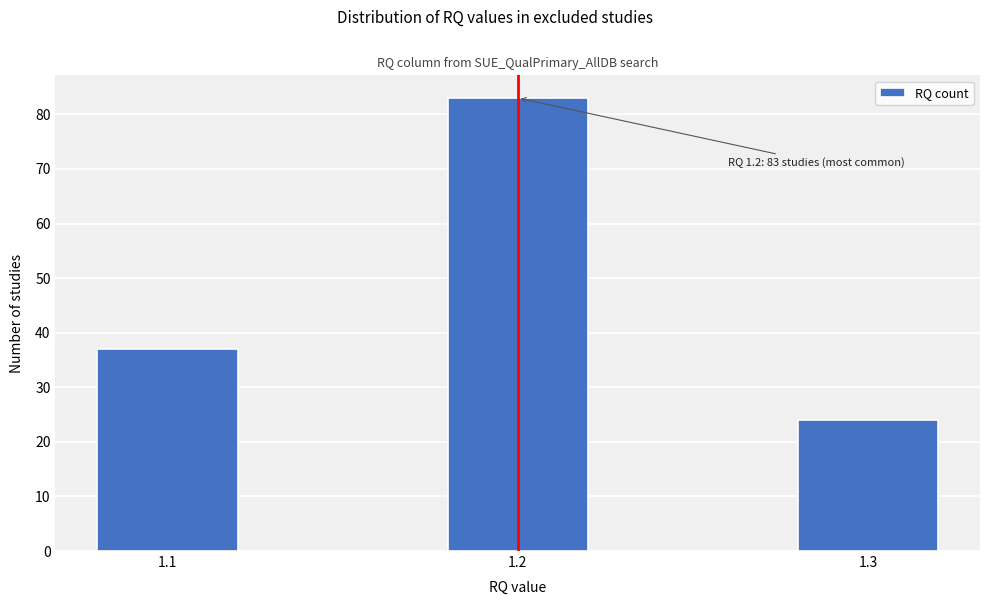

Reading left to right, what are all the values shown in this chart?

1.1=37	1.2=83	1.3=24